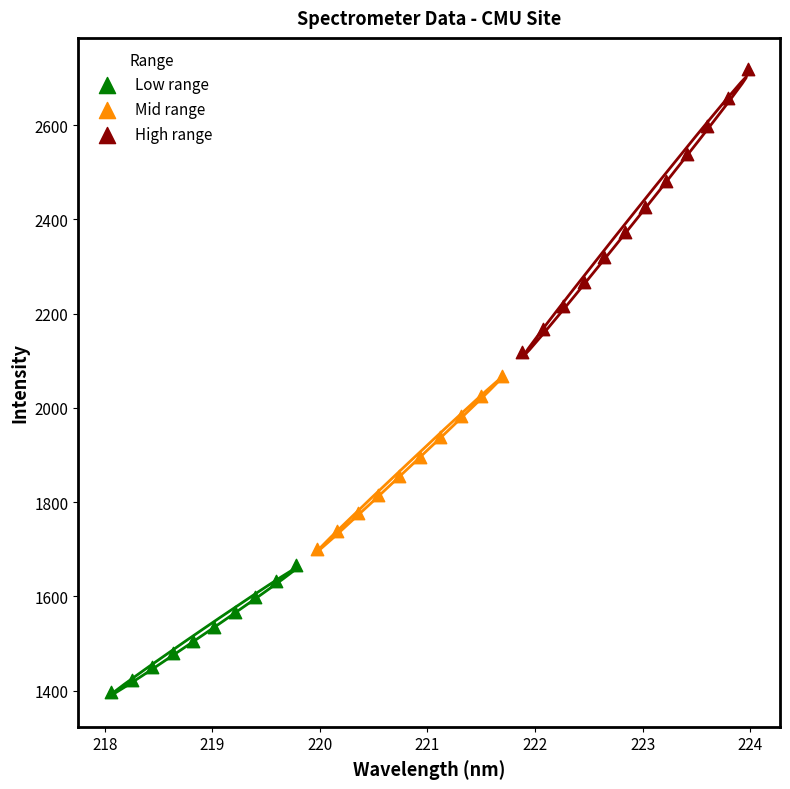

Which series has the widest spread of Y values?

High range